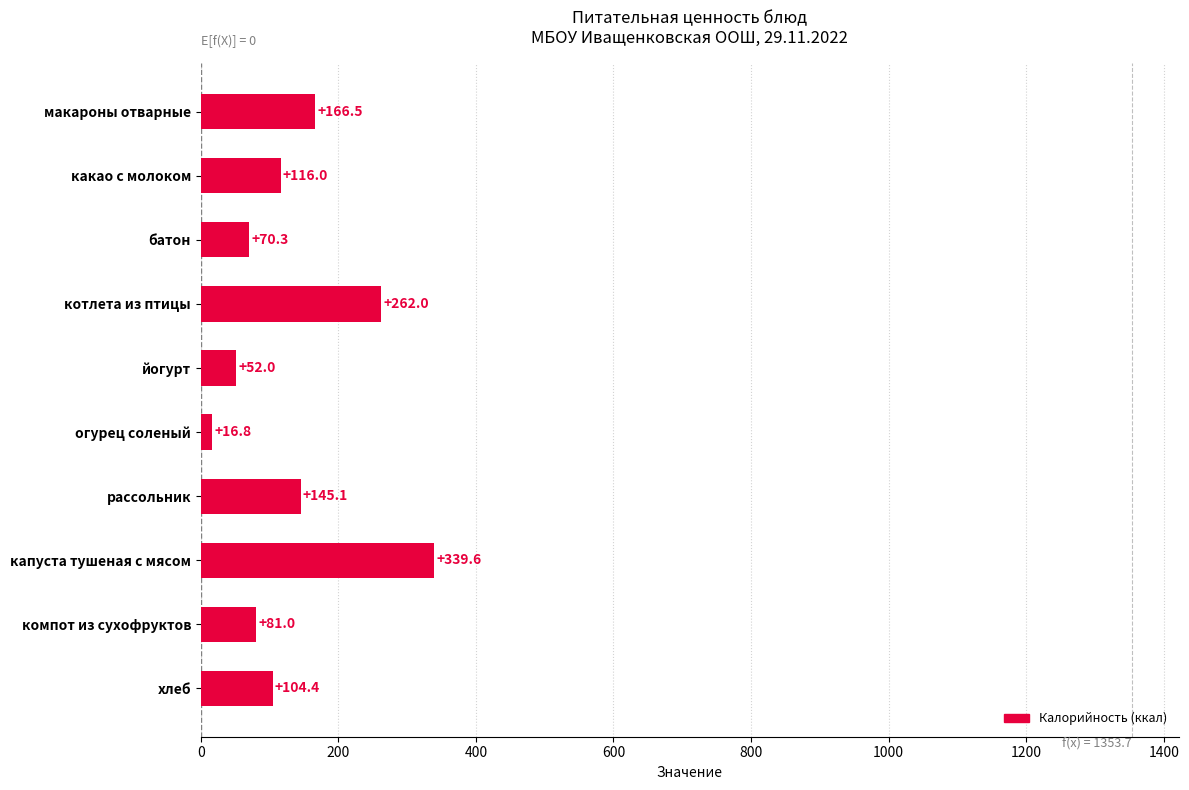

What is the sum of all values?

1353.7